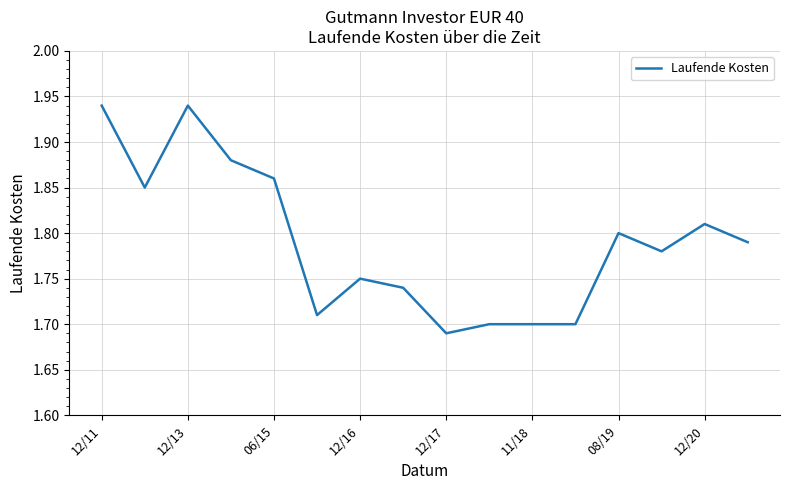

How many interior local peaks (higher than both neighbors) does the data have?

4